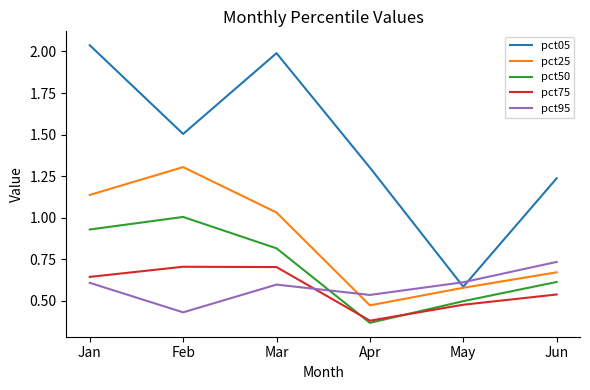

What is the difference between the pct75 values at Feb and May?

0.2